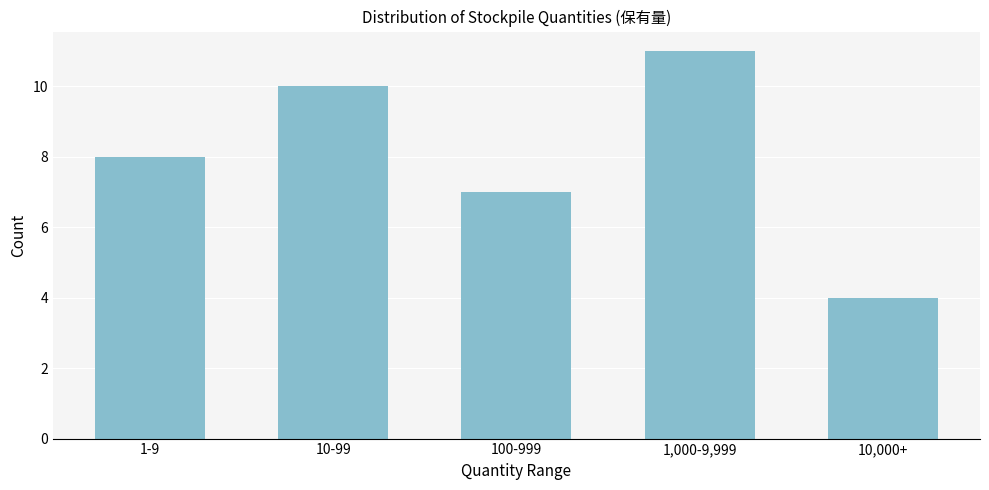

Reading left to right, list all the values displayed in this chart.

1-9=8	10-99=10	100-999=7	1,000-9,999=11	10,000+=4